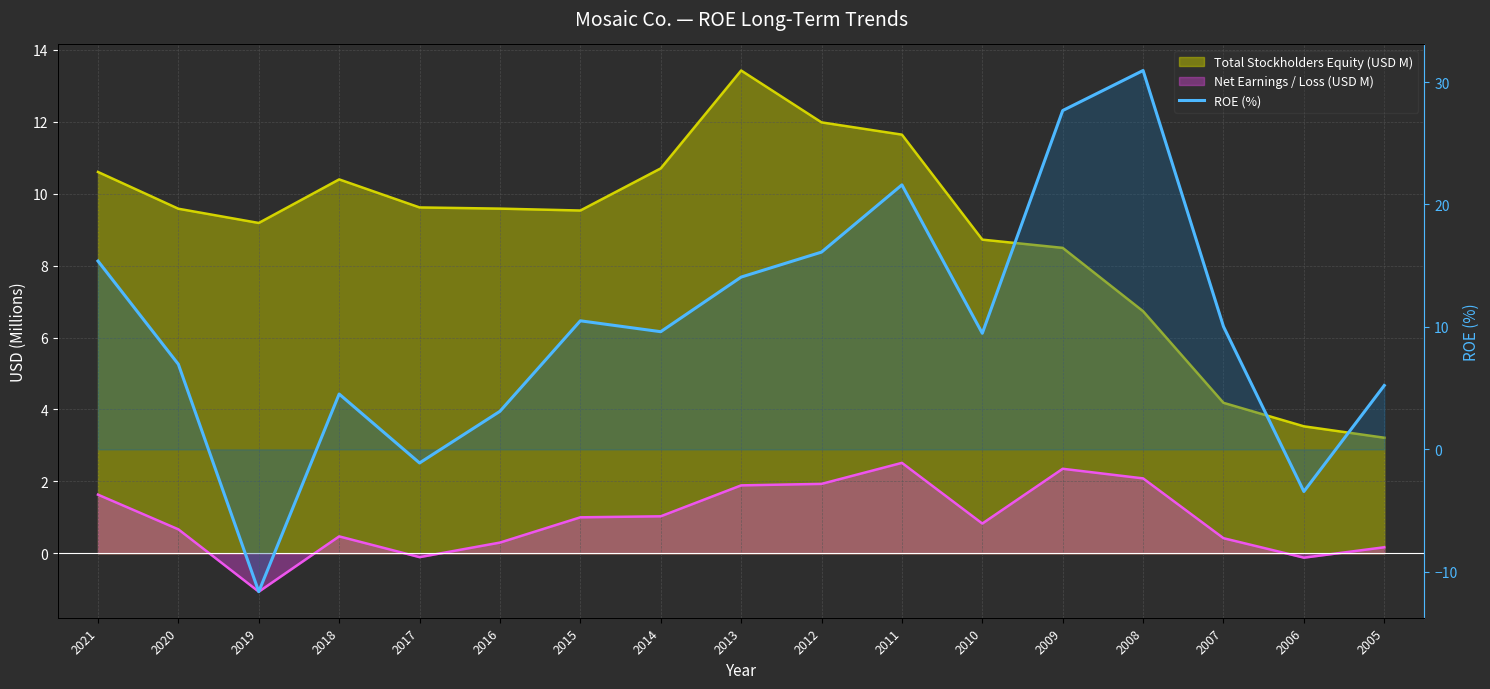

Which category has the highest value across all series?

2008